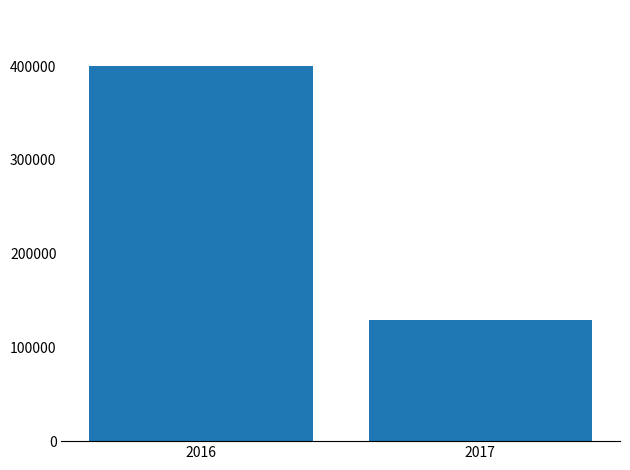

Reading left to right, transcribe all the data shown in this chart.

399946	129258